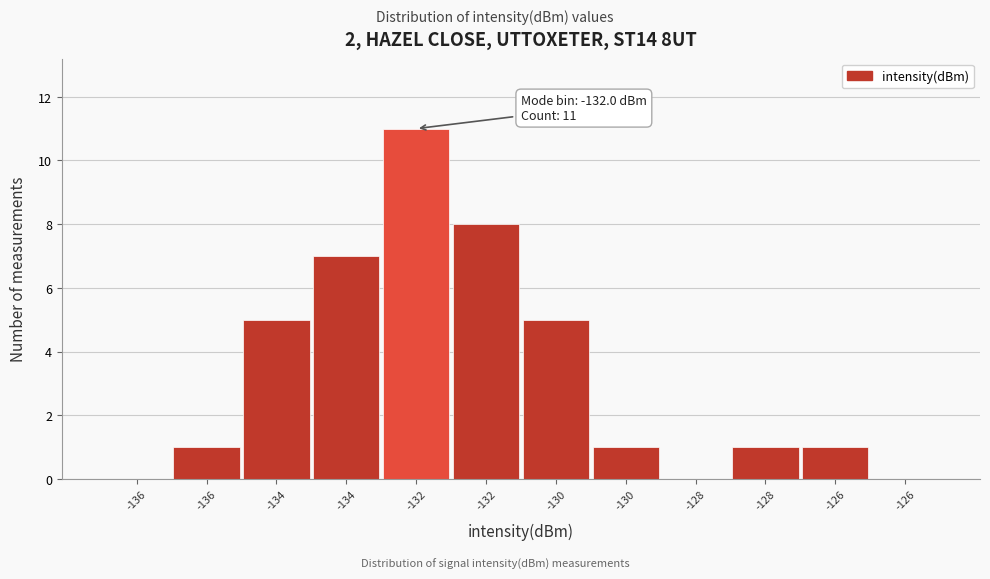

How many series are shown in this chart?

1